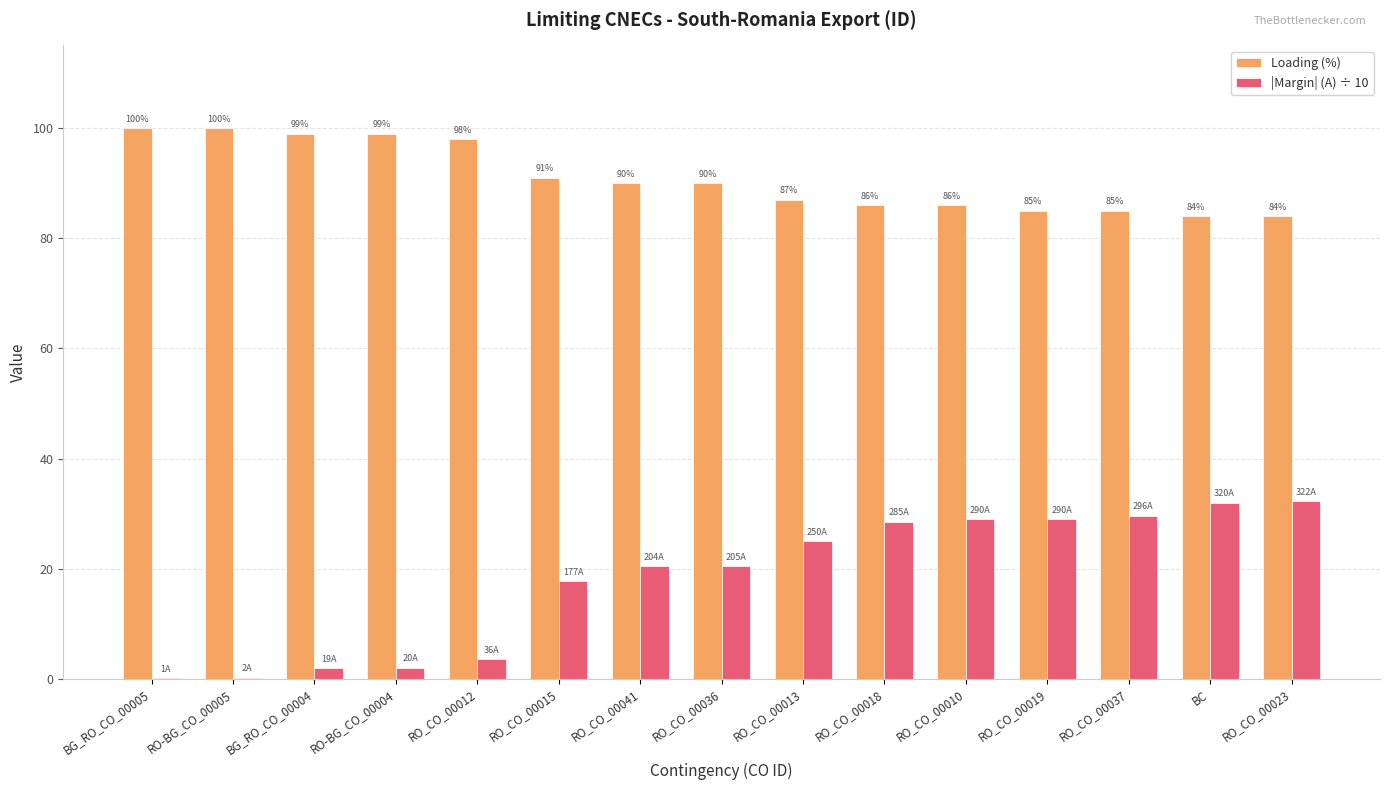

What value does the |Margin| (A) ÷ 10 series have at RO_CO_00019?

29.0